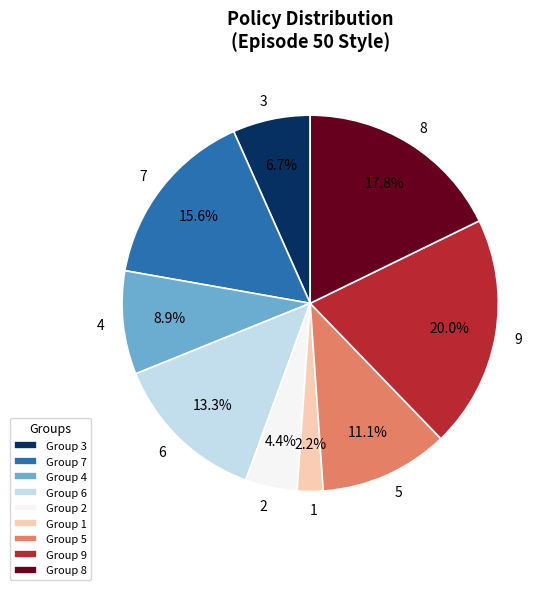

What percentage is the 5 slice, to the nearest percent?

11%